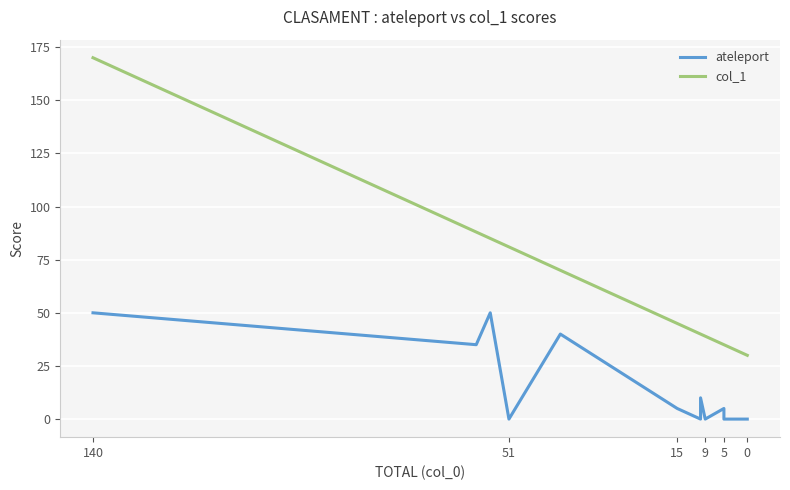

At how many categories does at least one series exceed 115?

1